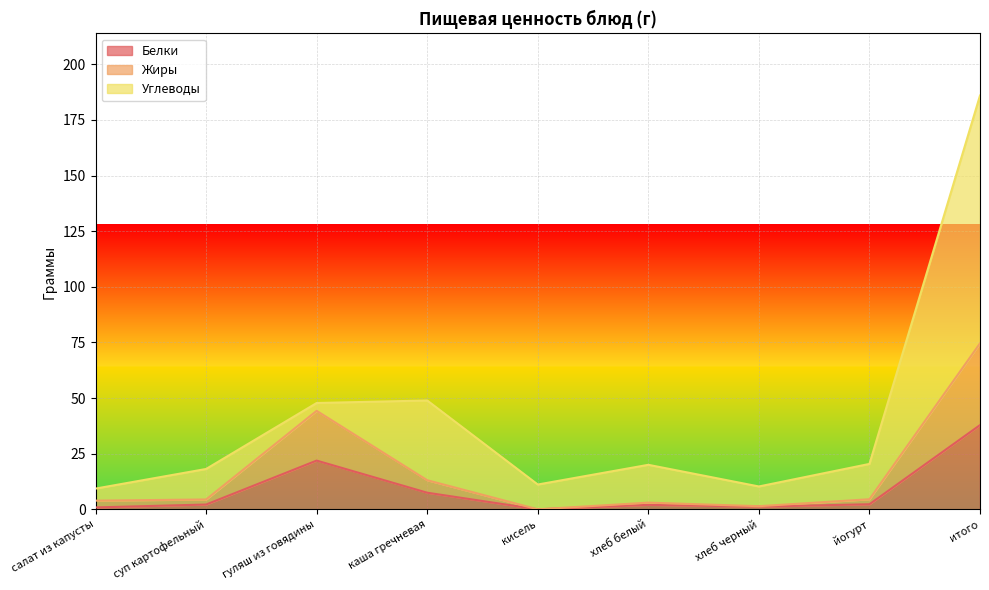

What is the total value across all series at итого?

185.9